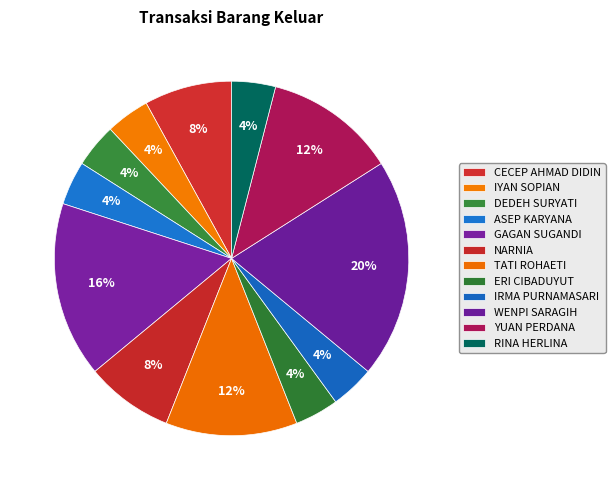

Count the number of slices in the pie.

12